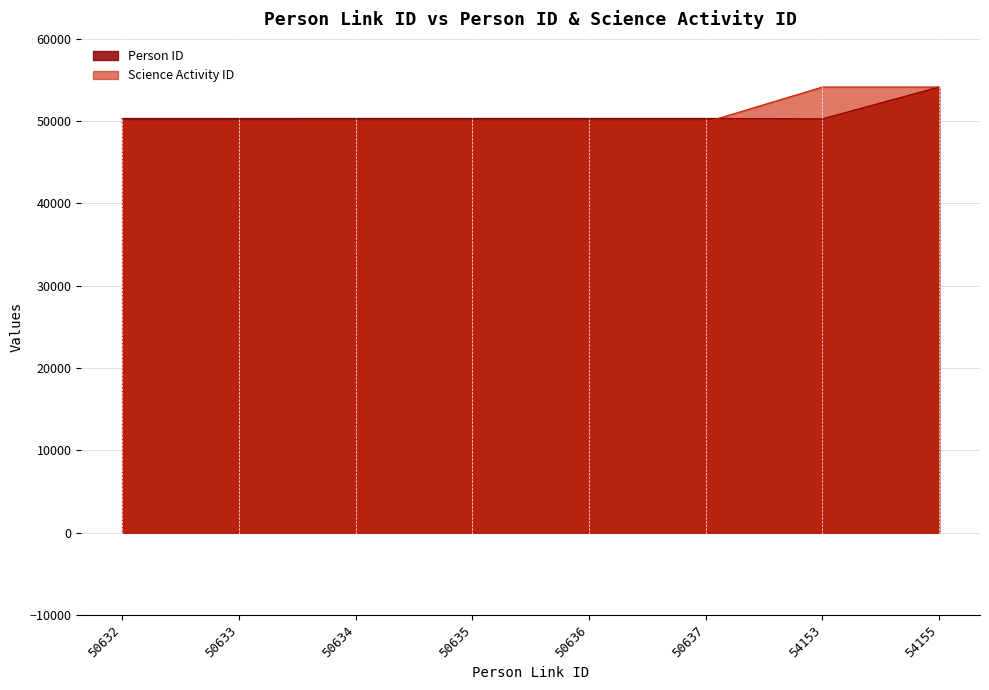

How many intersections are there between Science Activity ID and Person ID?

2